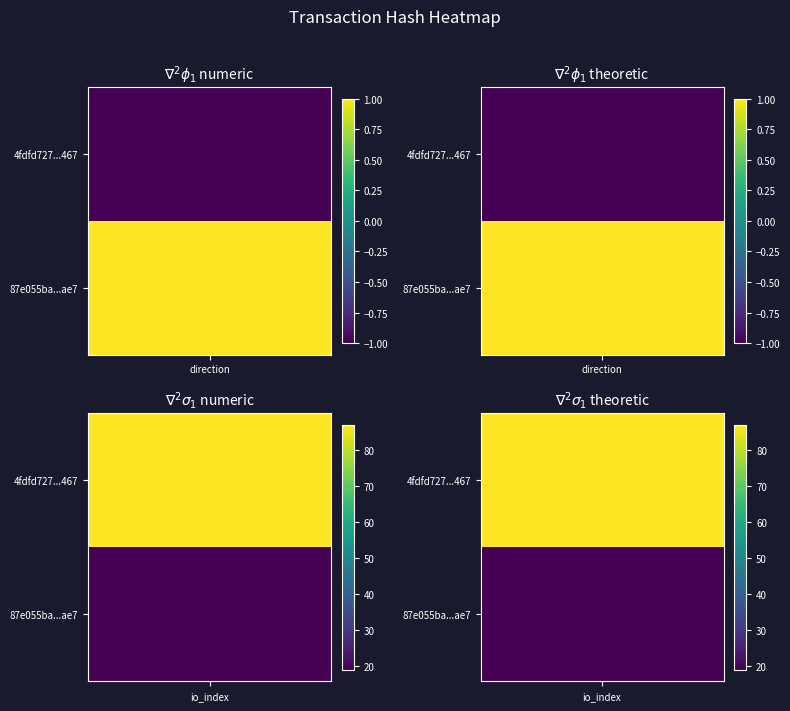

Count the 87e055ba452d88aeb832cd150205a25e4839ae7 values in the range 1 to 19.

2